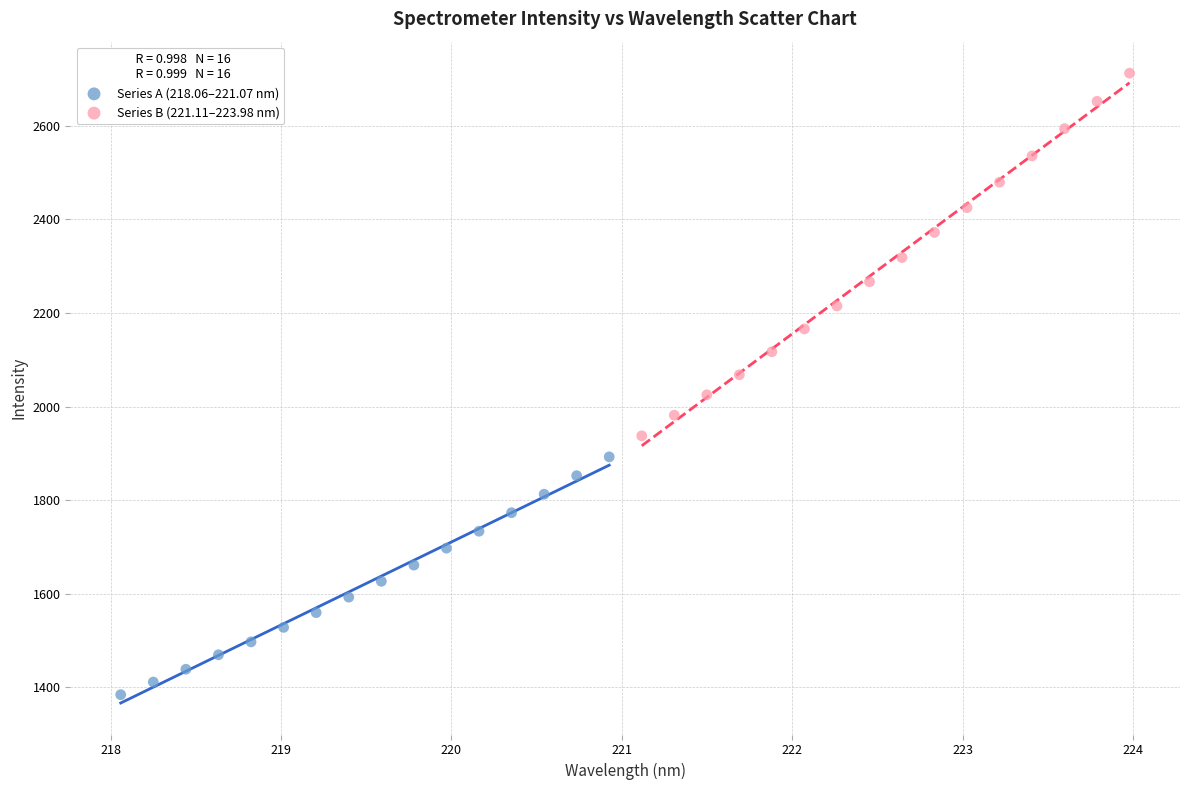

Which series has the widest spread of Y values?

Series B (221.11–223.98 nm)